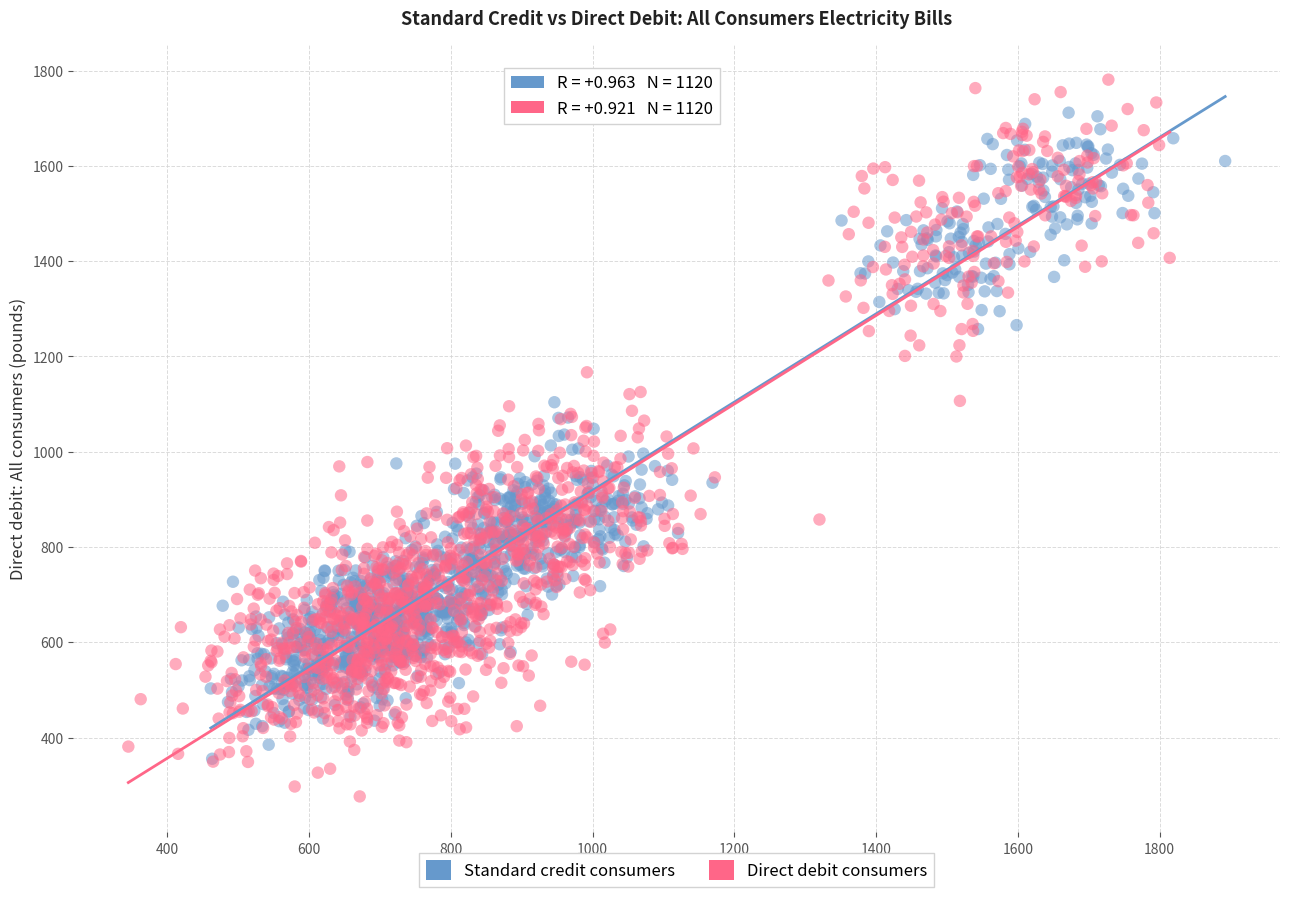

Which series has the widest spread of Y values?

Direct debit consumers